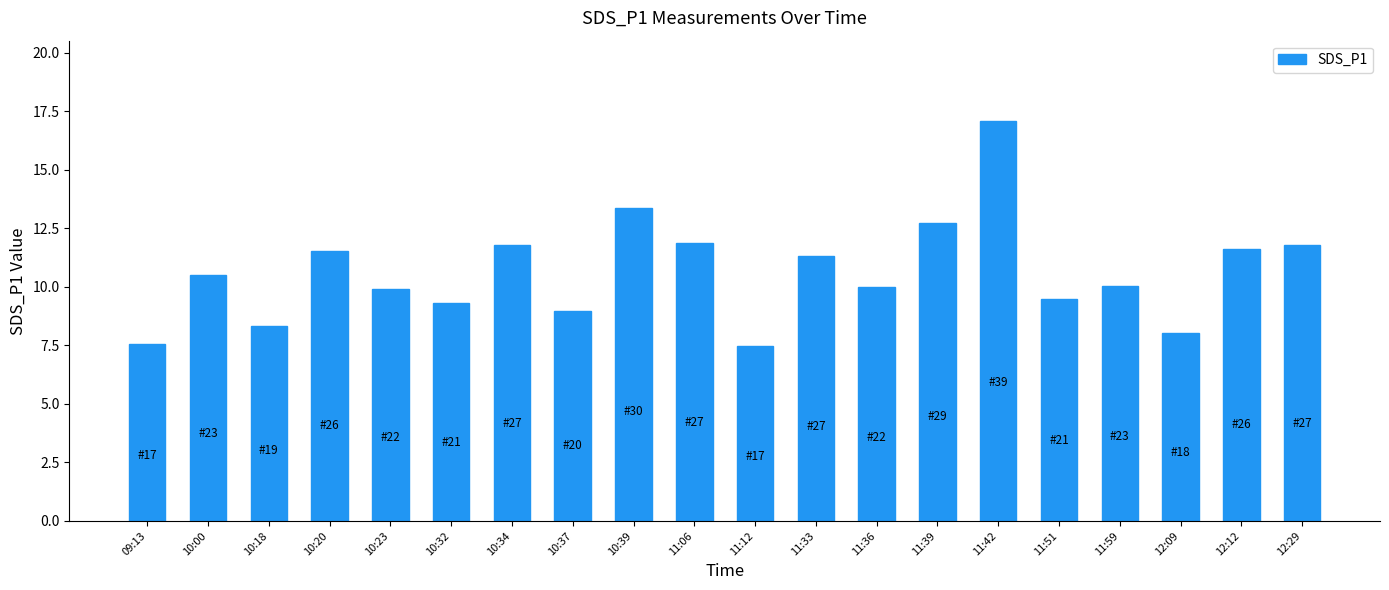

How many bars are there in total?

20